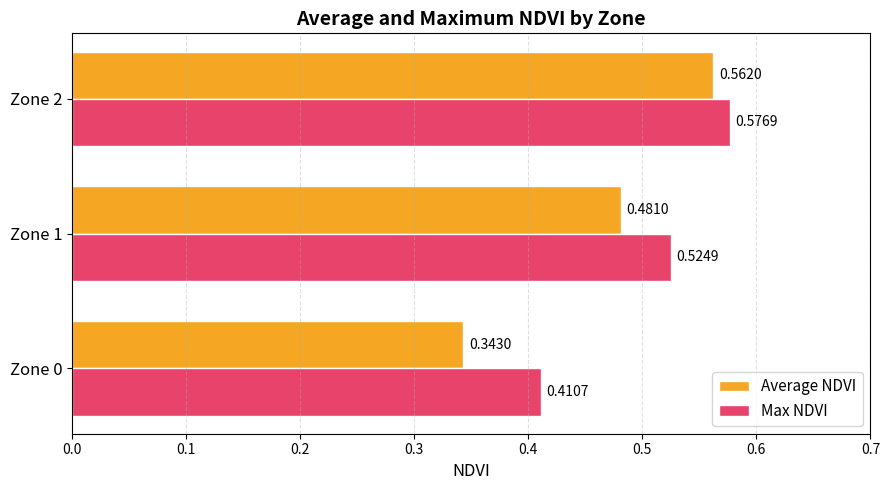

Which series has the largest range (max minus min)?

Average NDVI